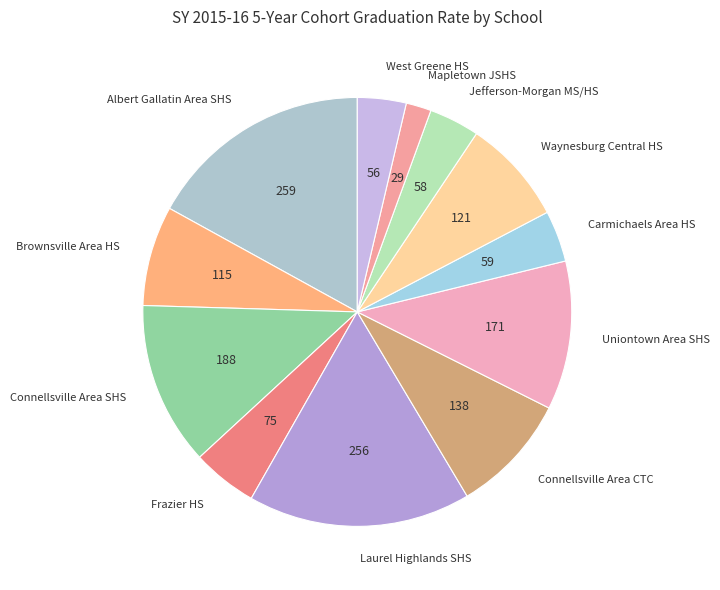

Do Brownsville Area HS and Frazier HS together represent more than half of the pie?

No